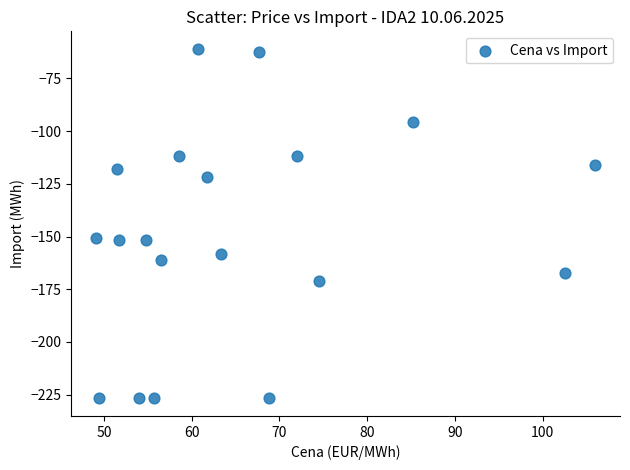

What is the range of Y values (max minus min)?

165.8